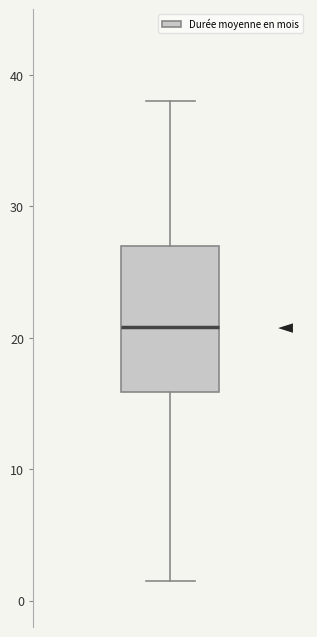

Read this box plot against the y-axis: the position of the median line, the range covered by the box, and the ends of both whiskers. The values are not printed on the chart, so give them approximately, as read against the axis.

median 21, box 16 to 27, whiskers 2 to 38